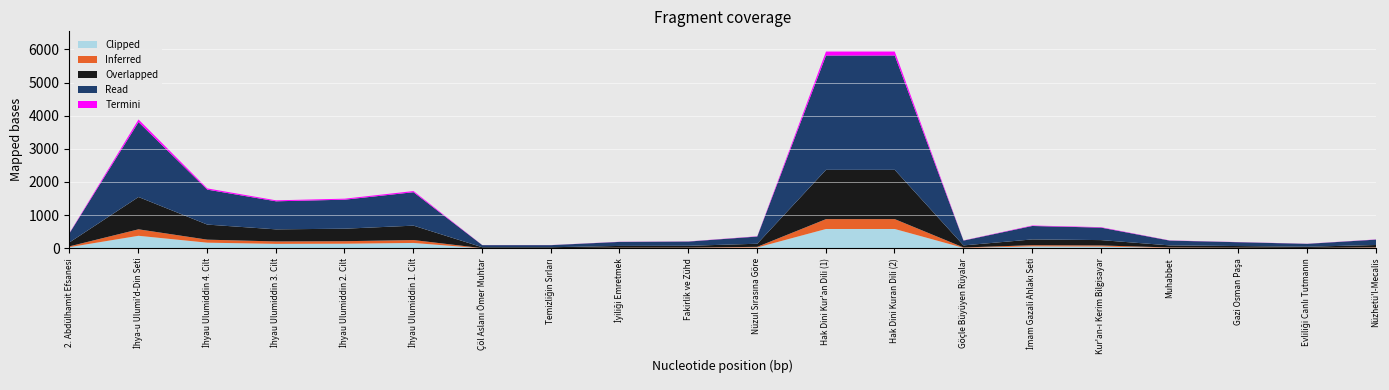

What is the label of the 10th point from the left?

Fakirlik ve Zühd